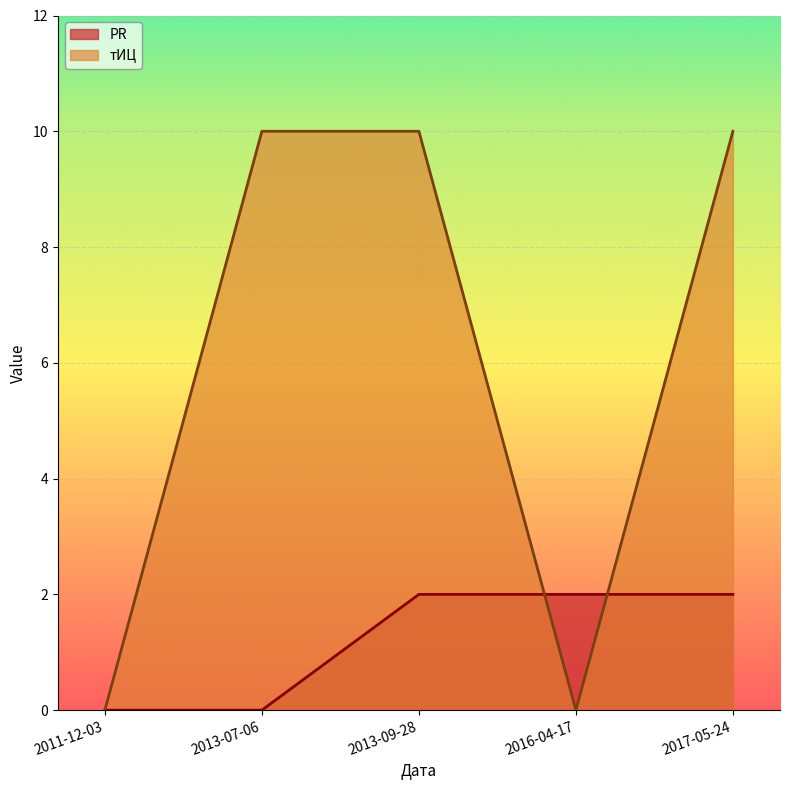

How many times do тИЦ and PR cross each other?

2